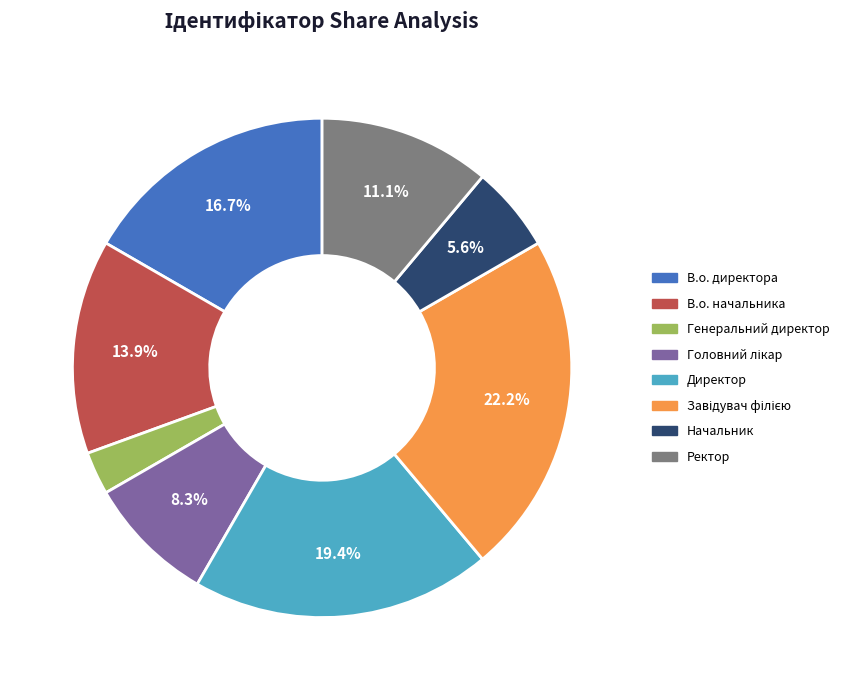

Is the sum of Директор and Ректор greater than half?

No